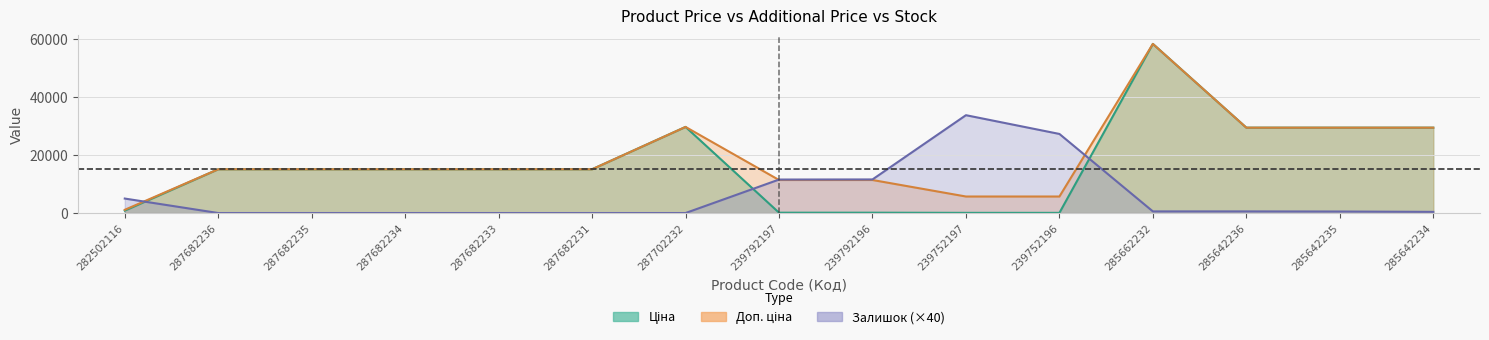

True or false: Ціна has a value of 114.1 at 239792196.

True